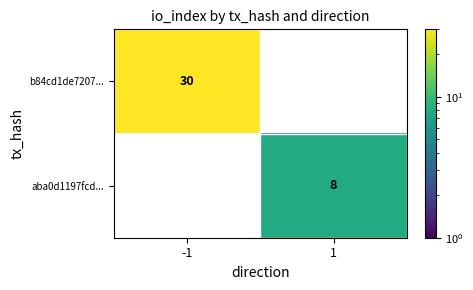

At which category does the chart reach its minimum across all series?

1